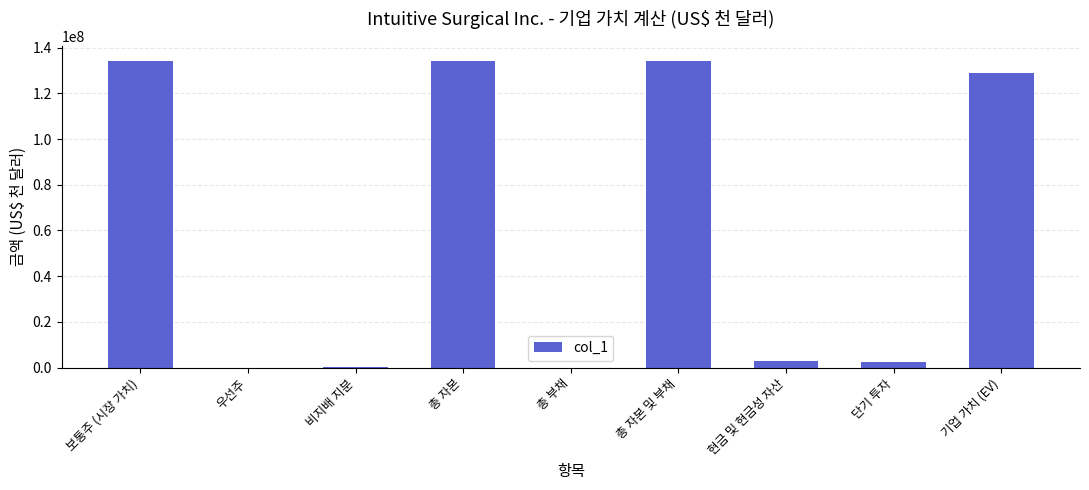

Count the number of categories in the chart.

9